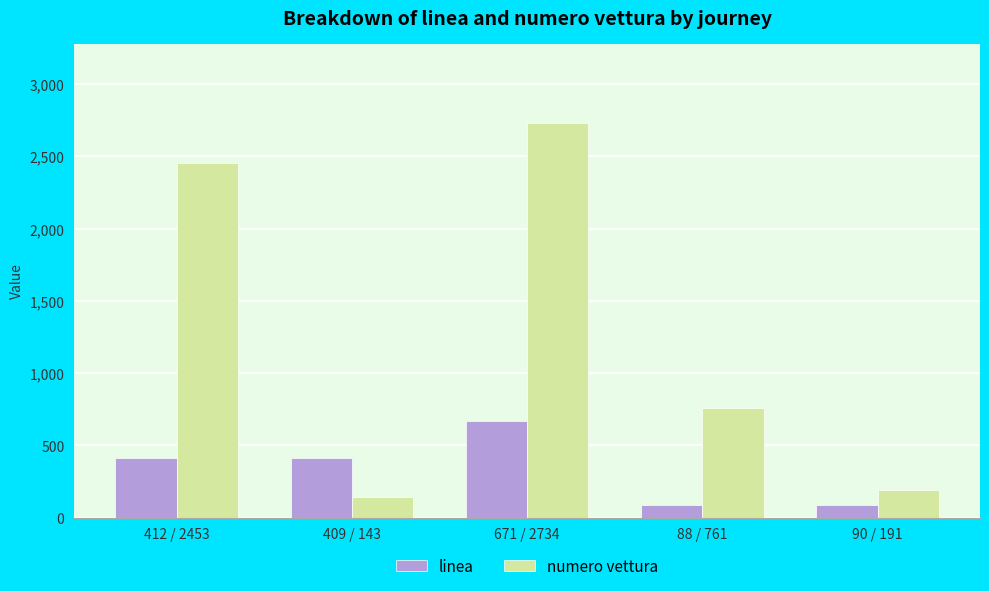

Which series has the largest range (max minus min)?

numero vettura